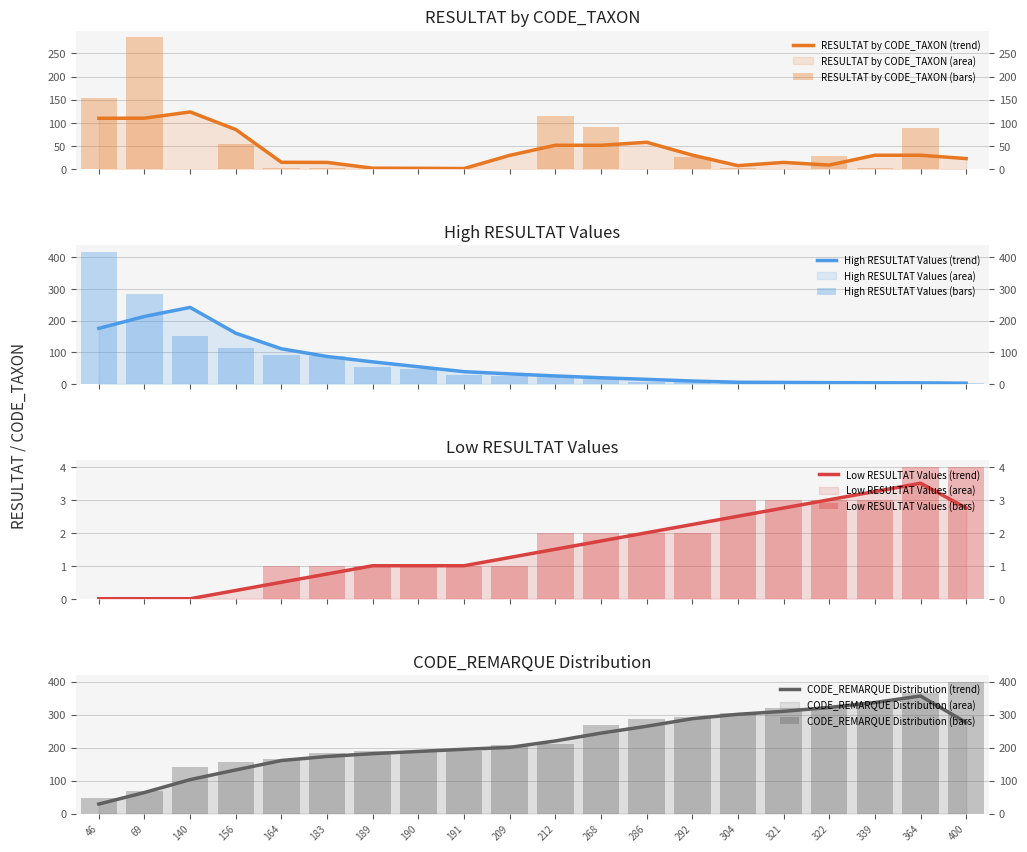

At which label does CODE_TAXON_scaled first exceed 212?

268